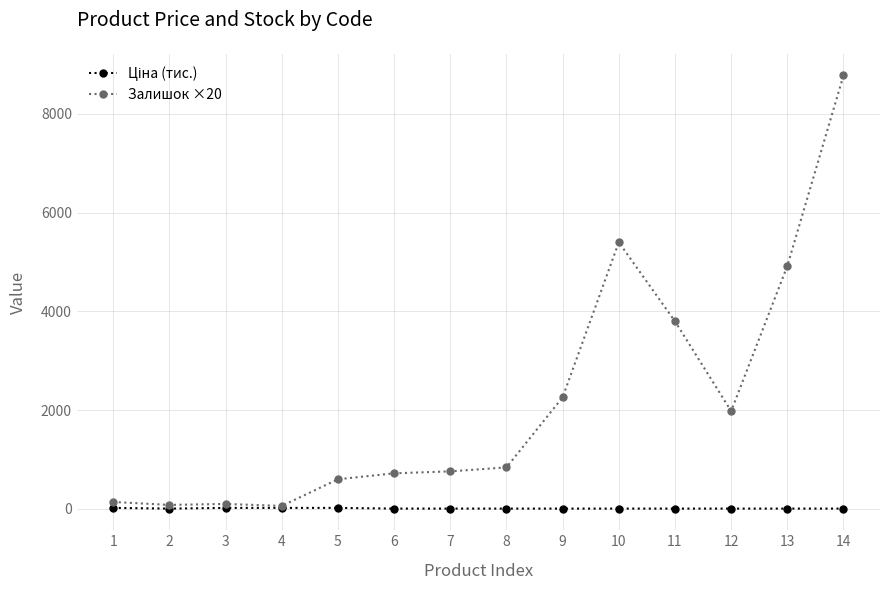

True or false: Залишок ×20 has more than 0 interior local peaks.

True